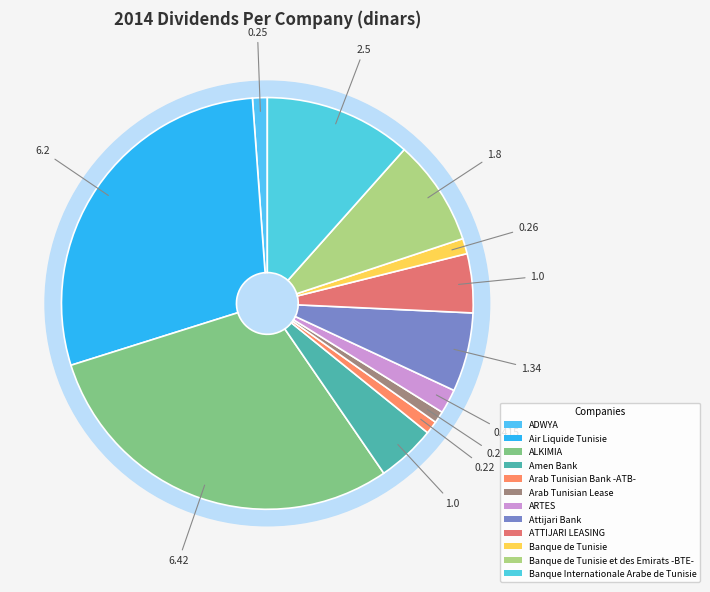

How many slices are in this pie chart?

12